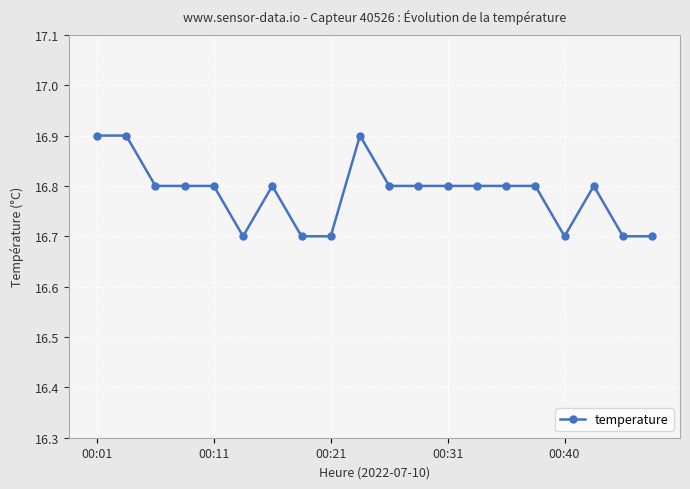

What is the sum of all values?

335.7